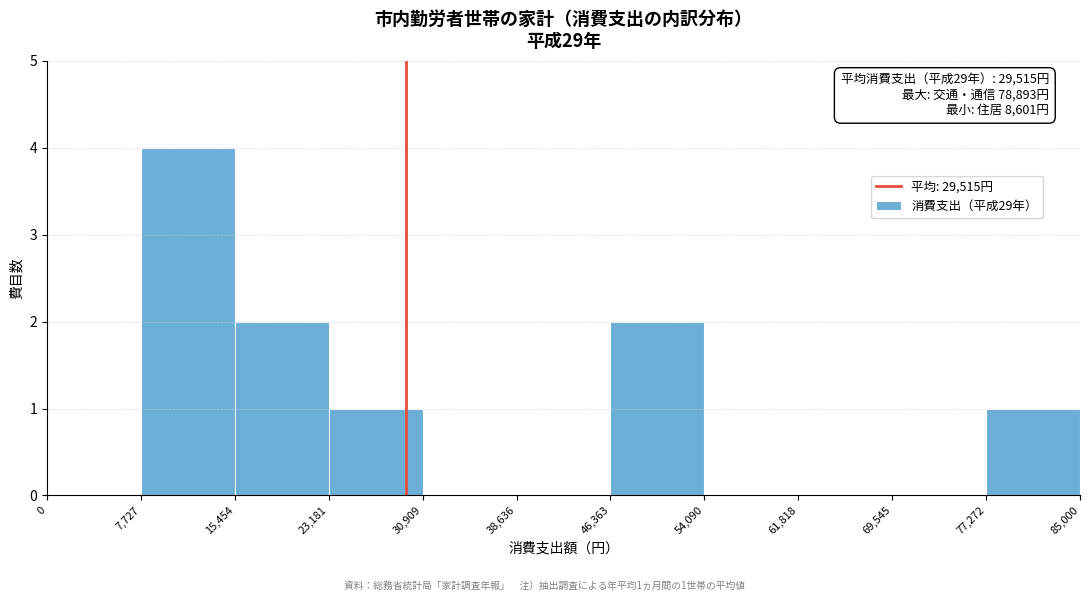

Over which range of the x-axis is the bar tallest?

7,727 to 15,454